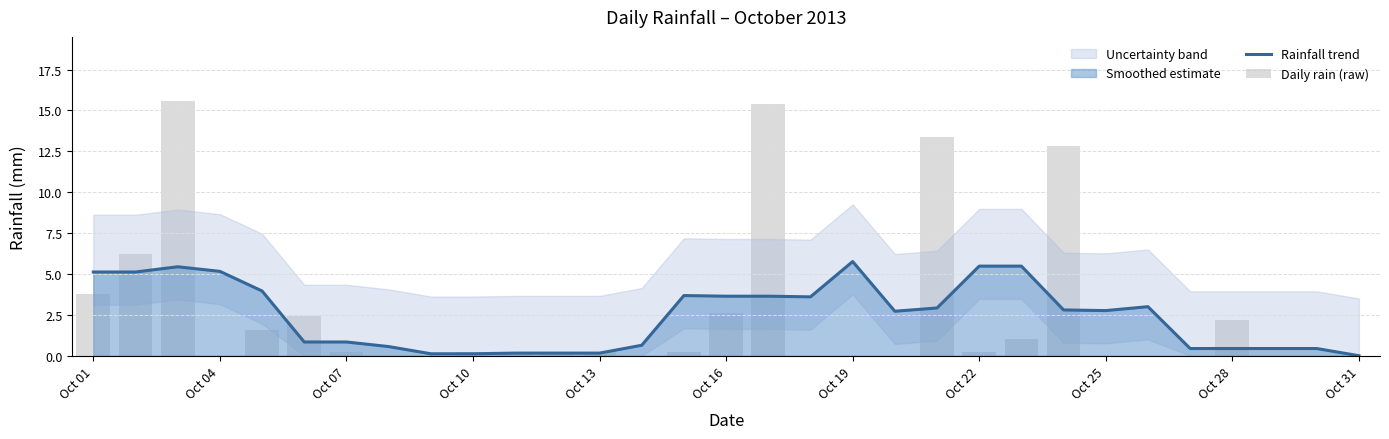

What is the sum of the Rainfall trend values at Oct 19 and Oct 31?

5.8